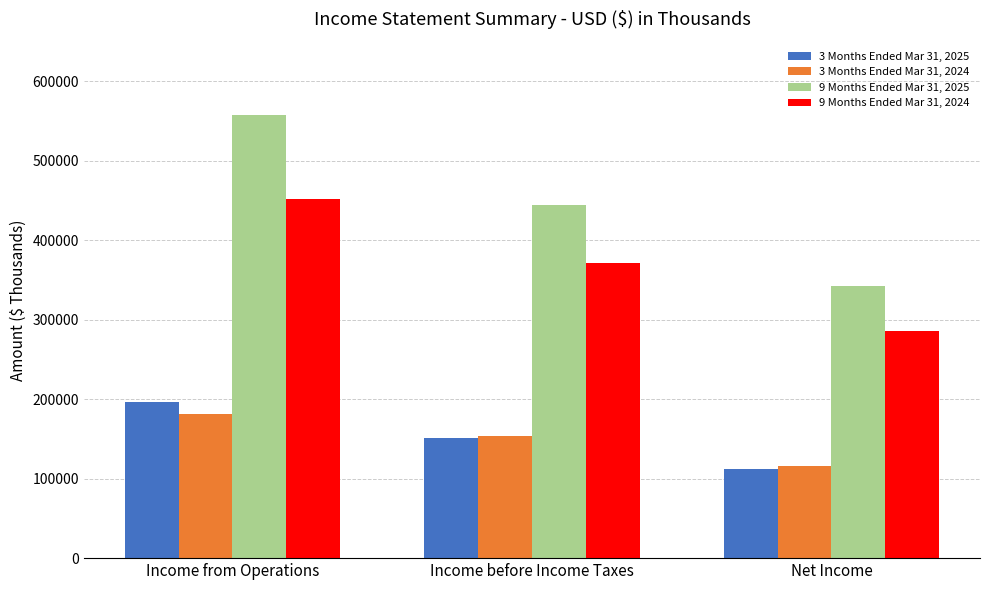

How many 9 Months Ended Mar 31, 2024 values are between 285267 and 451958?

3